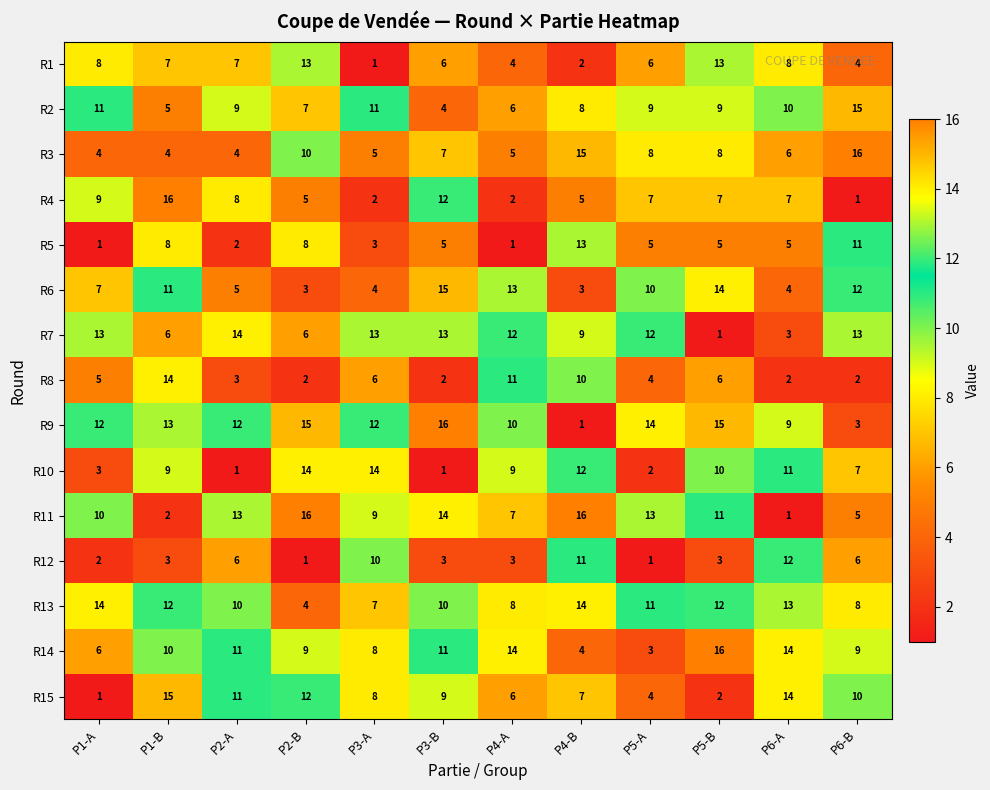

Which series has the largest total across all categories?

R9